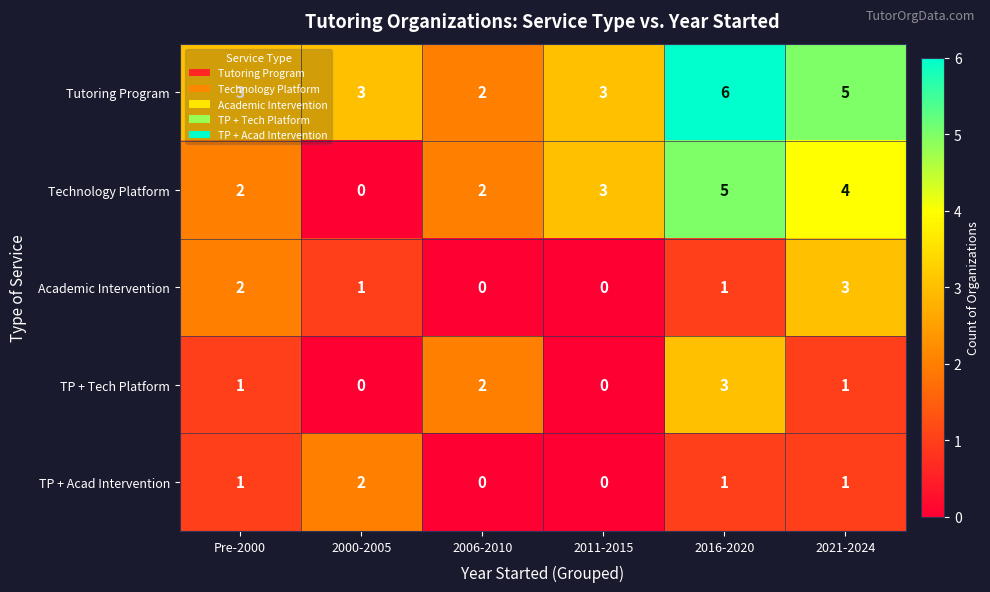

What is the sum of the Technology Platform values at 2016-2020 and 2000-2005?

5